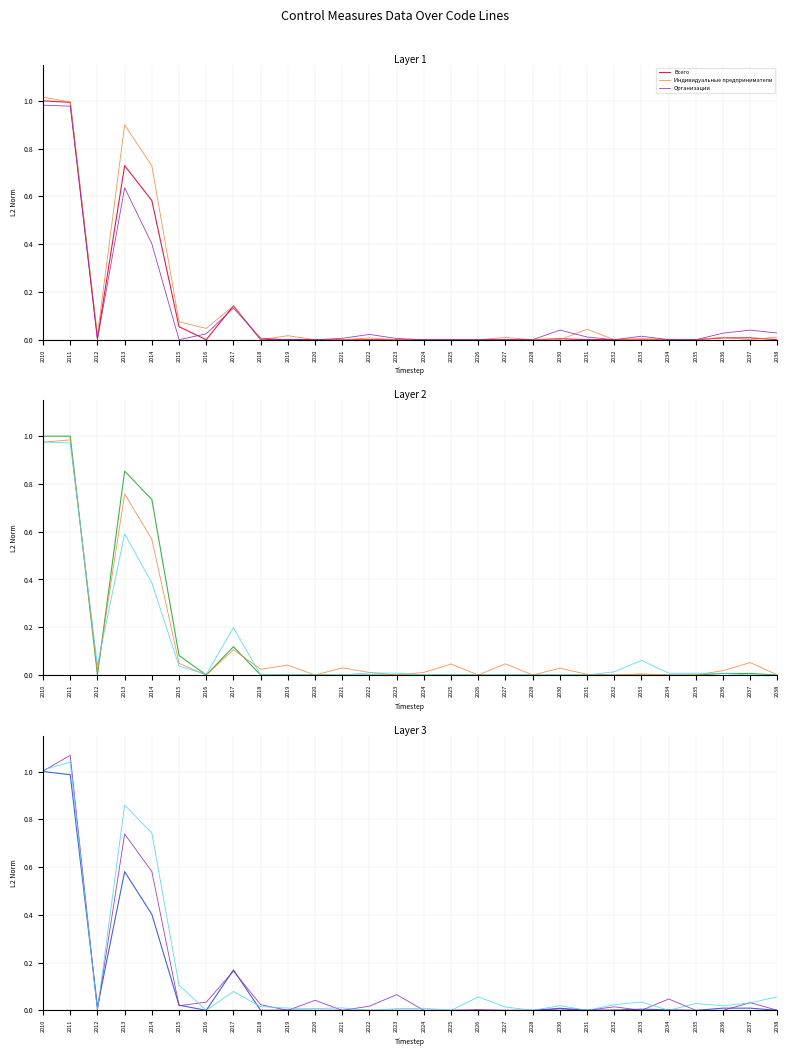

Read the Индивидуальные предприниматели value at 2013.

0.9